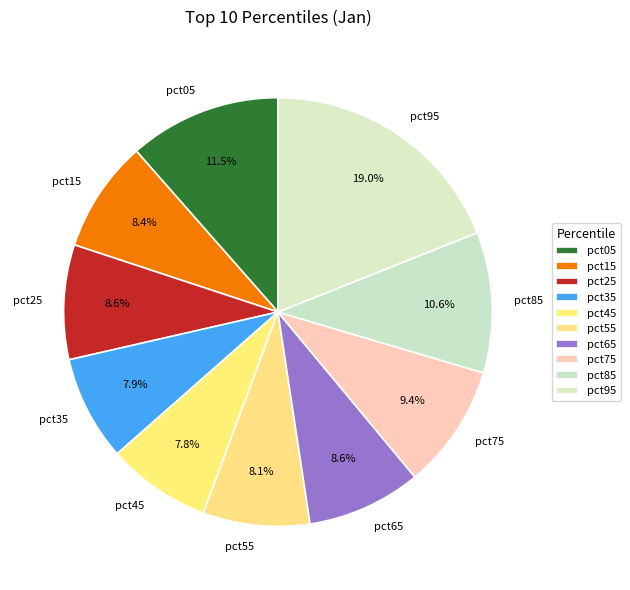

Do pct45 and pct85 together represent more than half of the pie?

No